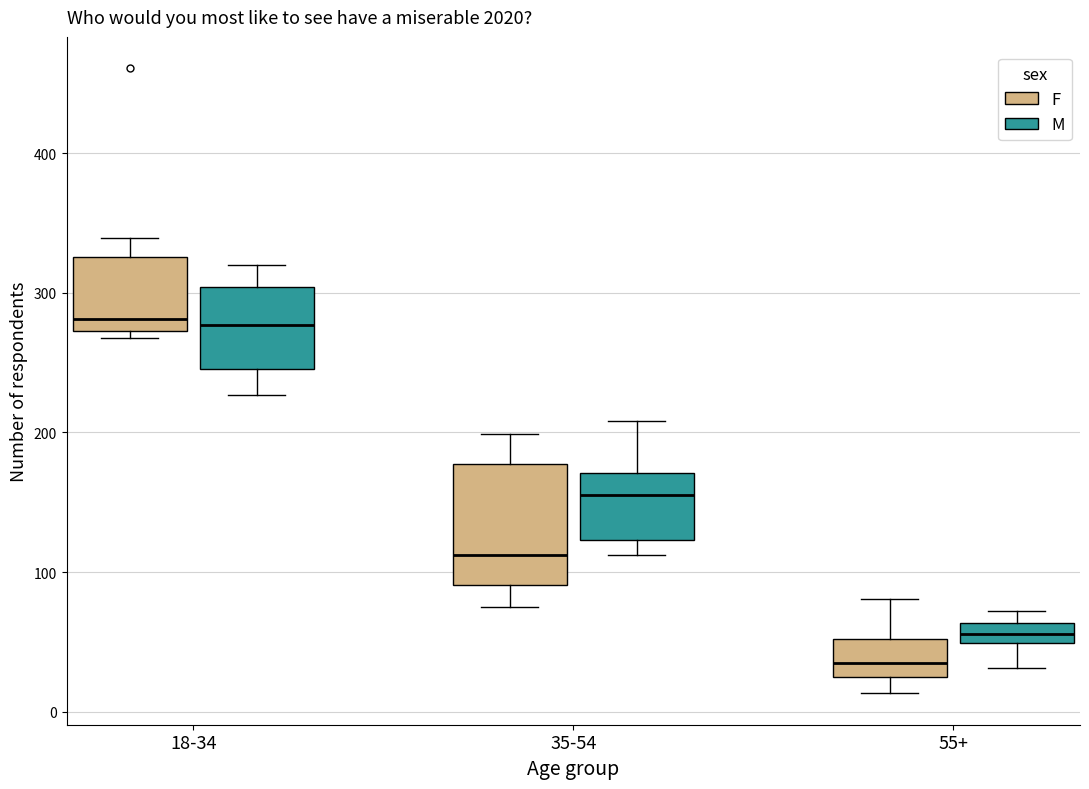

Which box's median line is the lowest?

55+ (F)